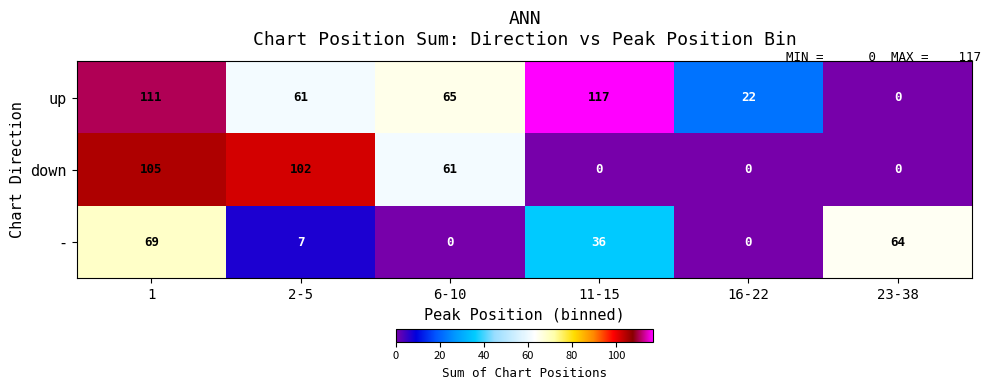

Rank the series by their average value, from highest to lowest.

up, down, -